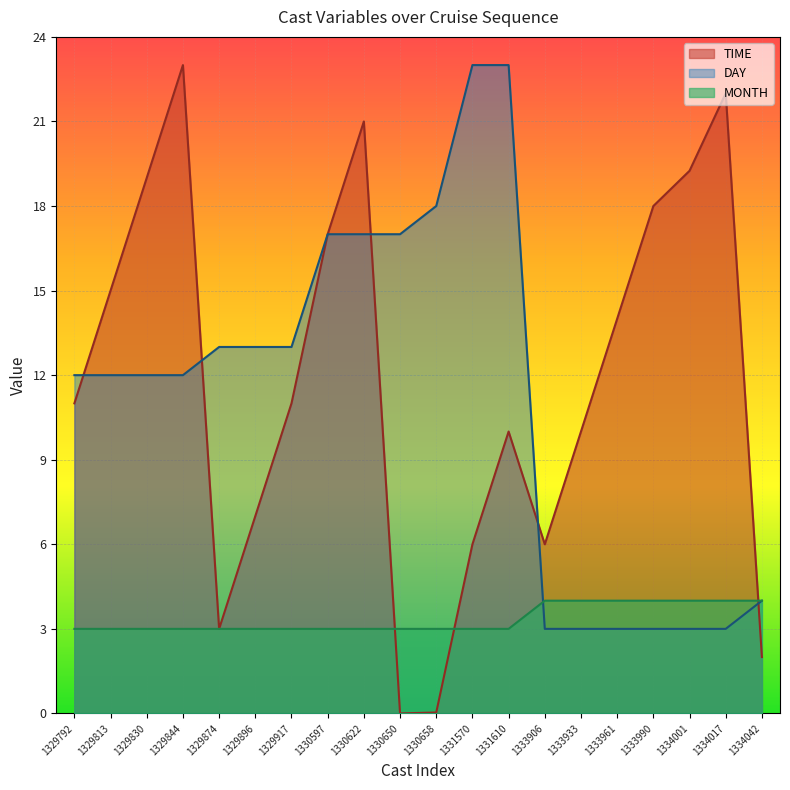

At which label does TIME reach its minimum?

1330650